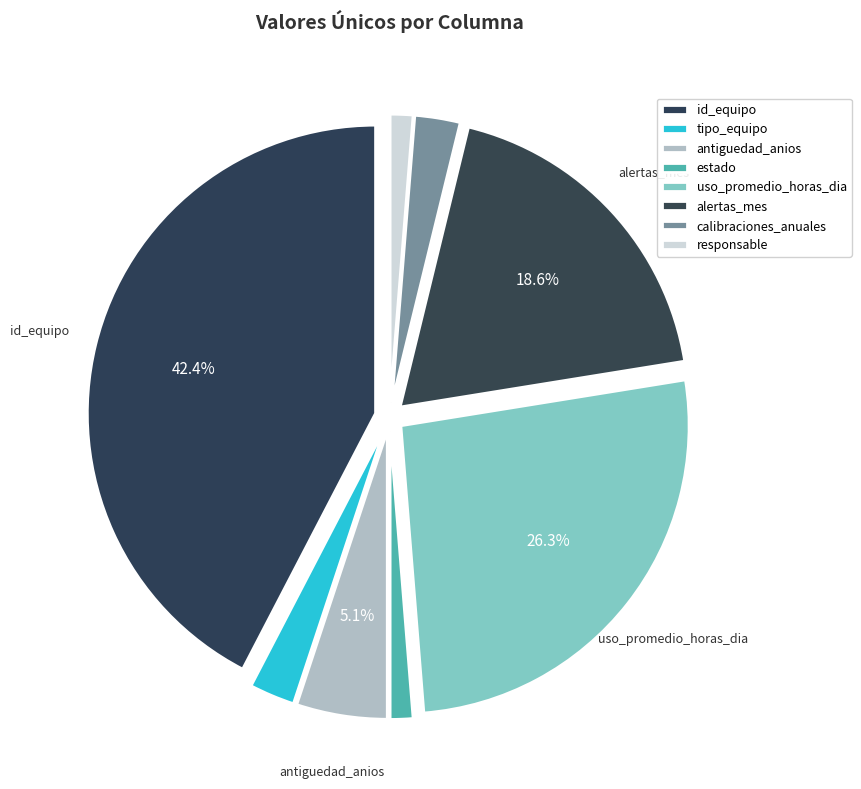

Is the sum of estado and calibraciones_anuales greater than half?

No